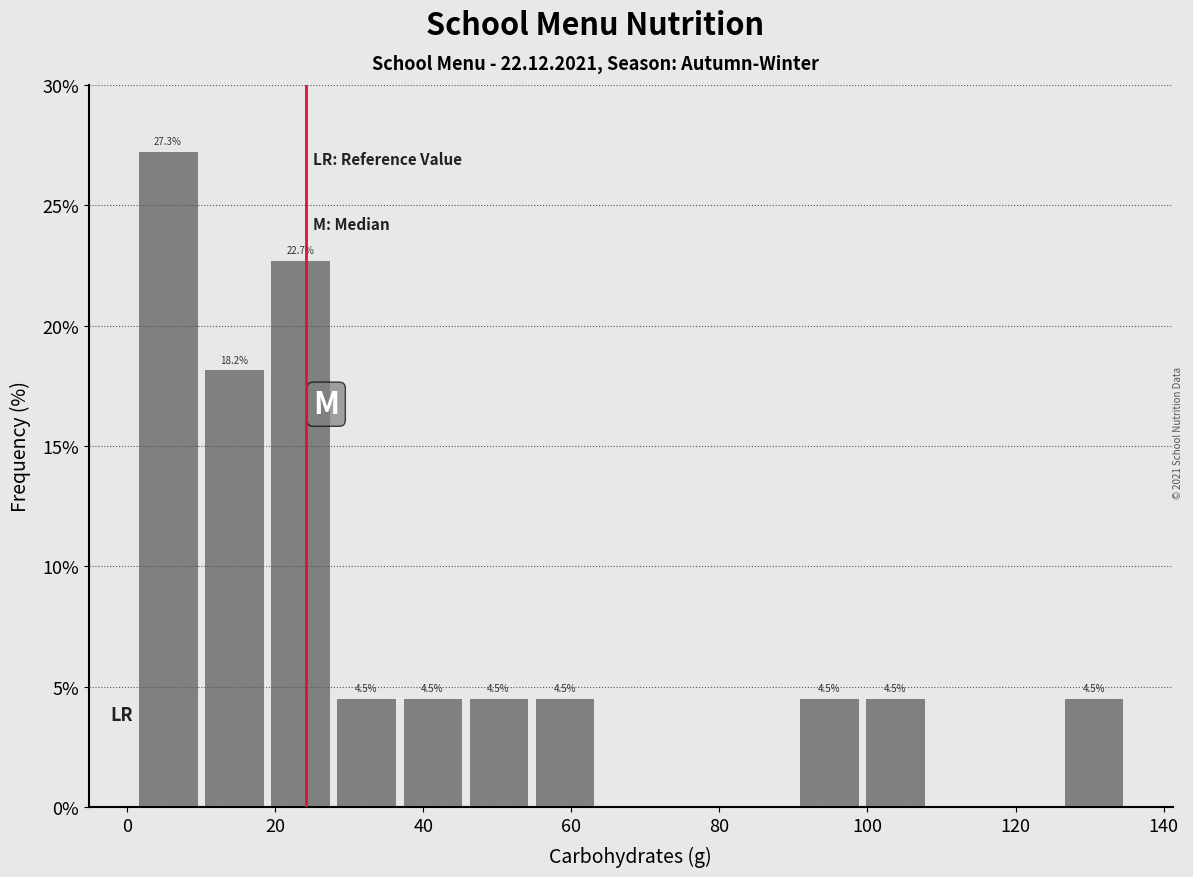

Over which range of the x-axis is the bar tallest?

2 to 10